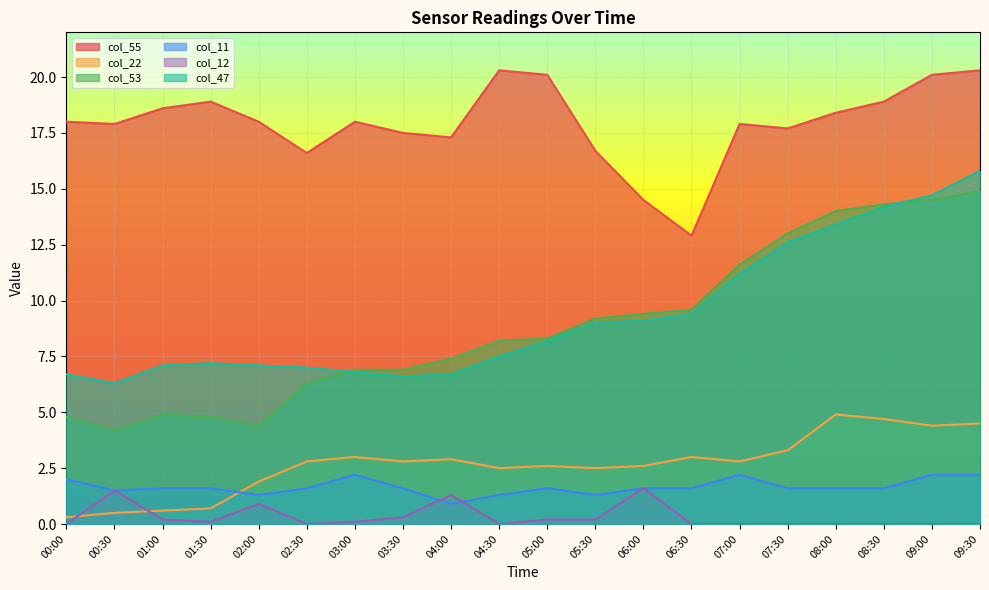

True or false: col_11 and col_53 intersect in this chart.

False